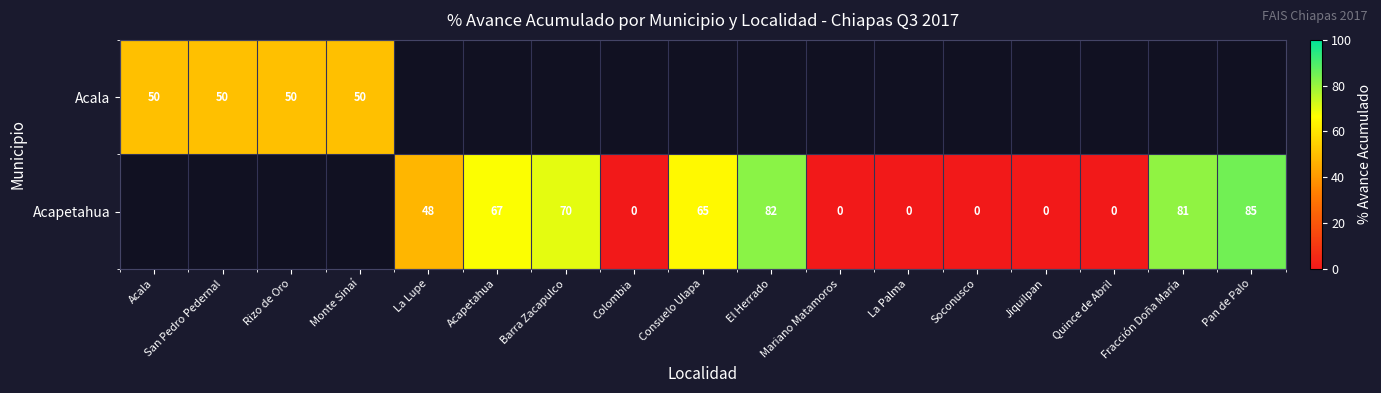

Is it true that Acala equals 50 at San Pedro Pedernal?

True